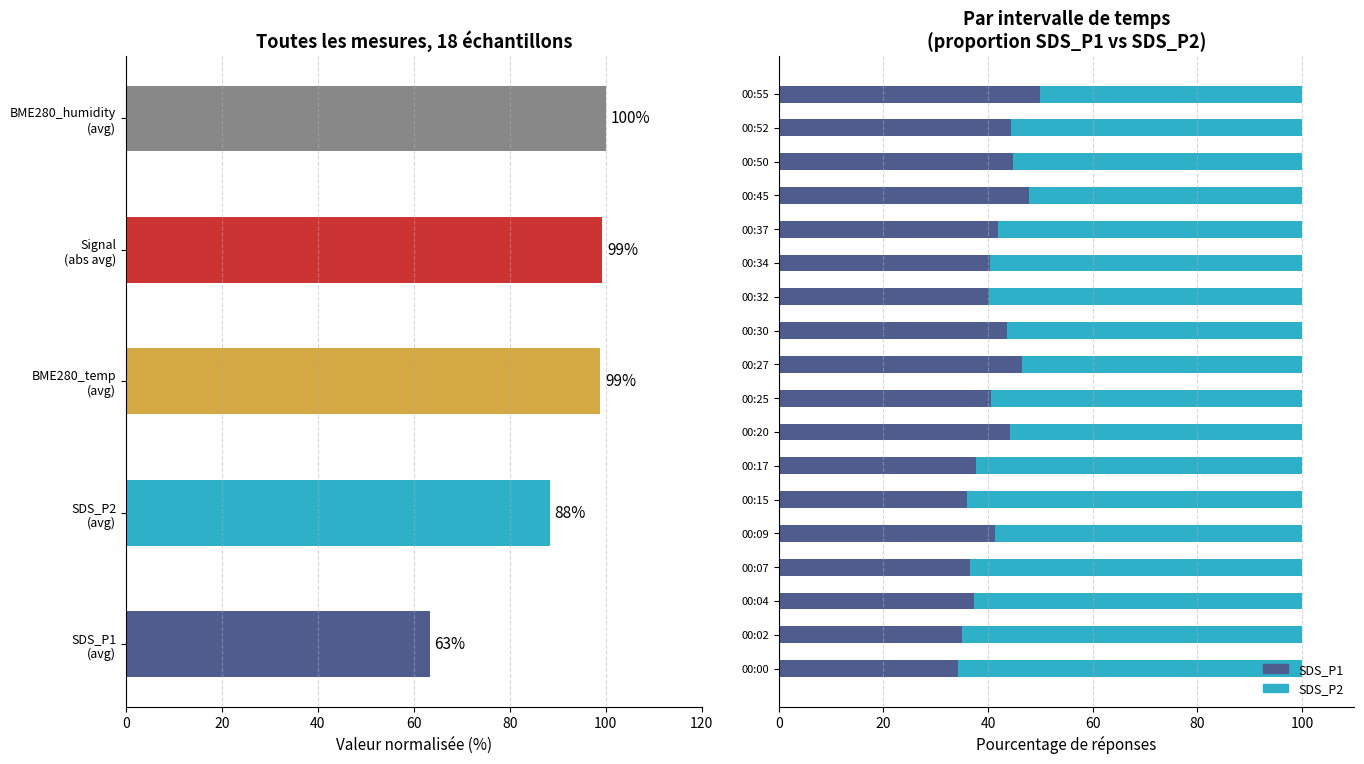

Is it true that SDS_P1 equals 53.3 at 00:02?

False